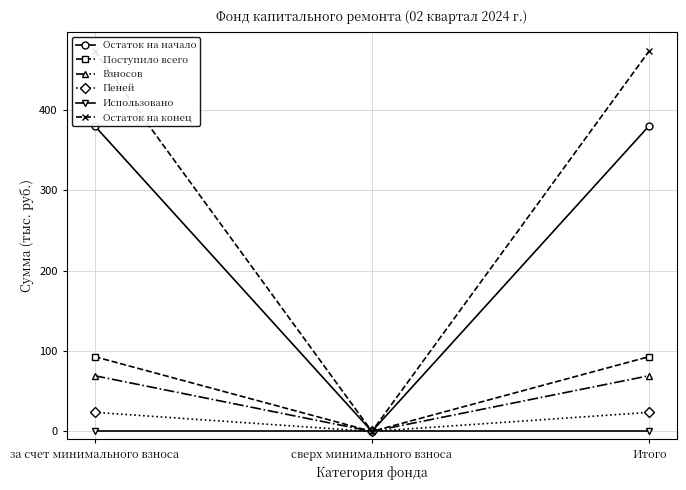

Read the Пеней value at Итого.

23.7